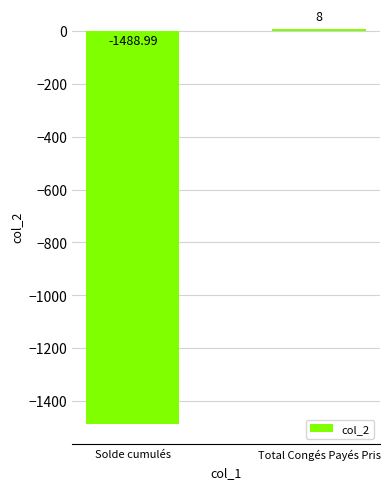

List the labels in order of value, largest first.

Total Congés Payés Pris, Solde cumulés